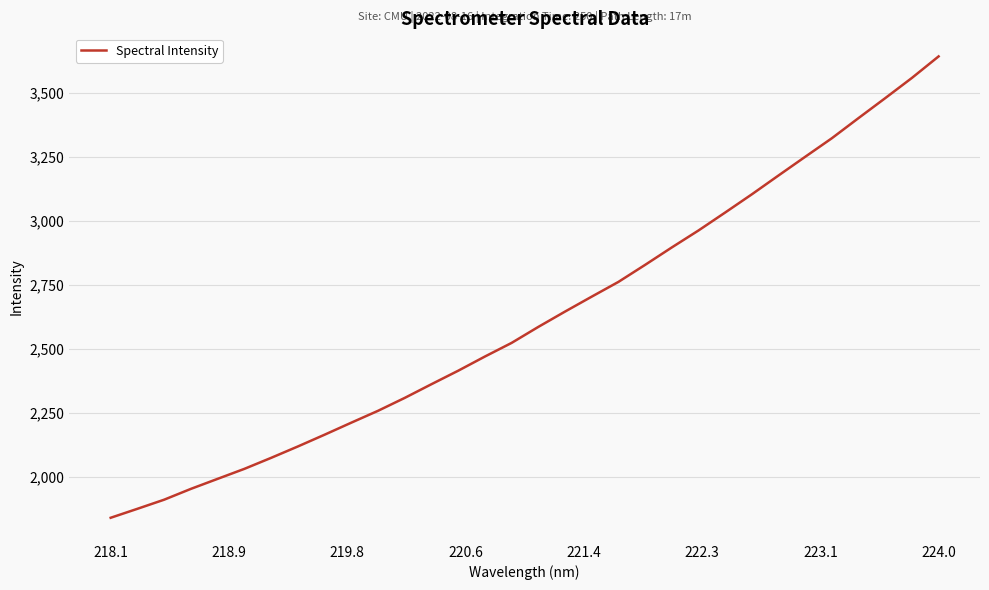

What is the minimum value shown in the chart?

1841.3